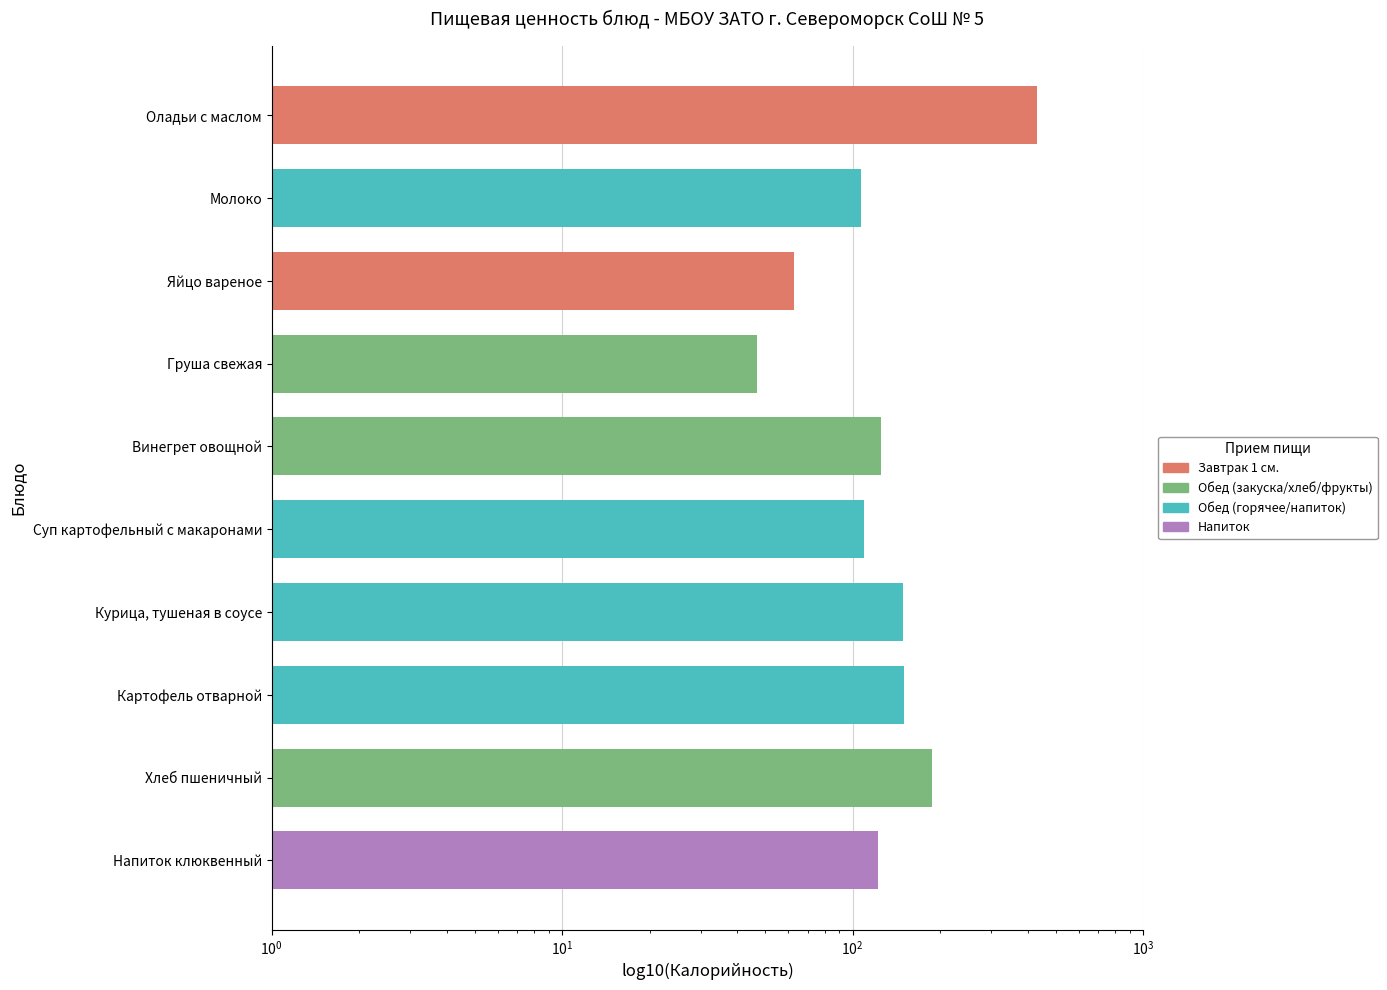

What is the ratio of the value at Картофель отварной to the value at Молоко?

1.4